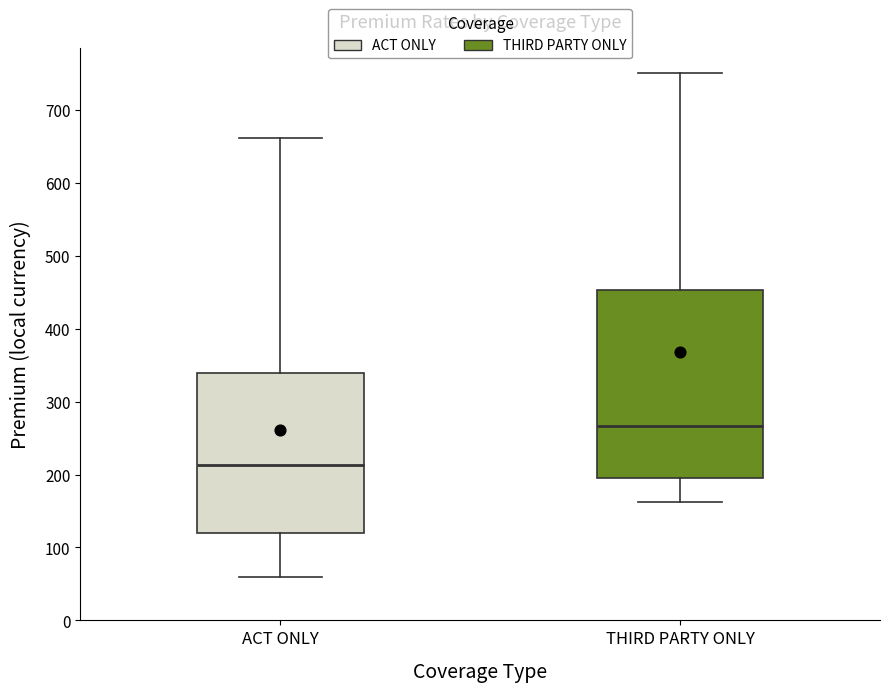

Reading left to right, transcribe this box plot: for each box, give where its median line is, the range the box spans, and where its two whiskers end, as read against the y-axis. The values are not printed on the chart, so give them approximately, as read against the axis.

ACT ONLY: median 210, box 120 to 340, whiskers 60 to 660
THIRD PARTY ONLY: median 270, box 200 to 450, whiskers 160 to 750